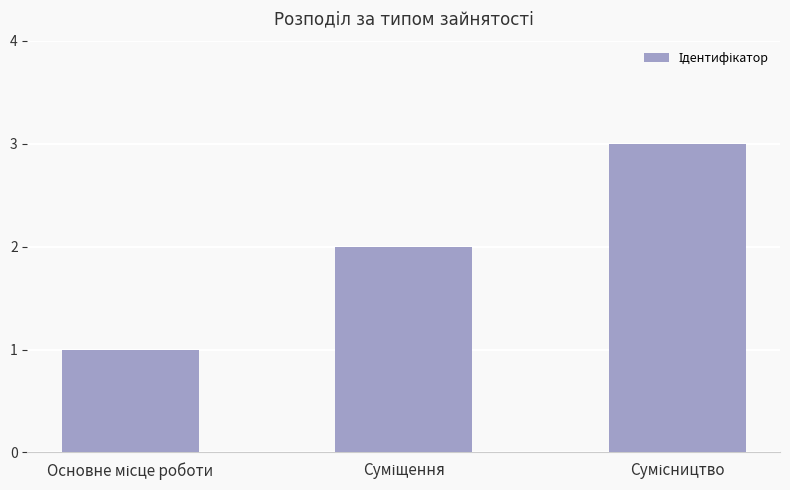

What is the maximum value shown in the chart?

3